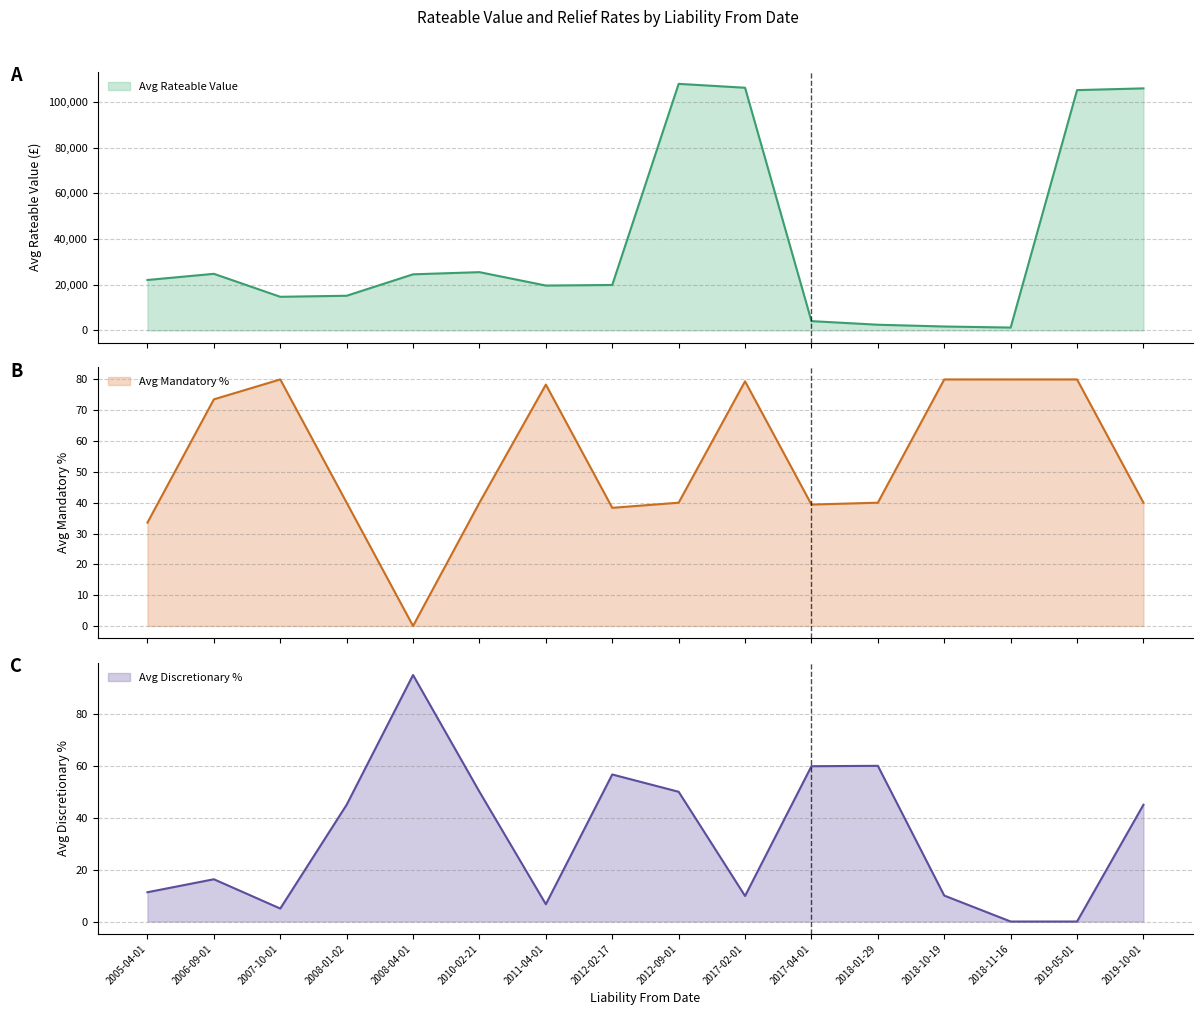

Is it true that Avg Rateable Value equals 537.3 at 2018-01-29?

False